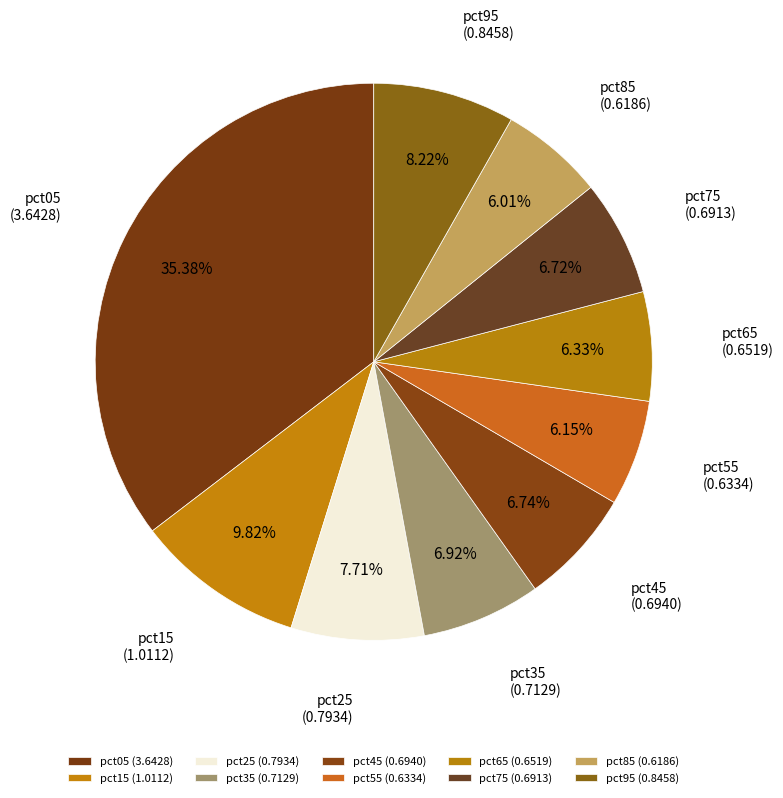

Rank the categories by value from lowest to highest.

pct85, pct55, pct65, pct75, pct45, pct35, pct25, pct95, pct15, pct05